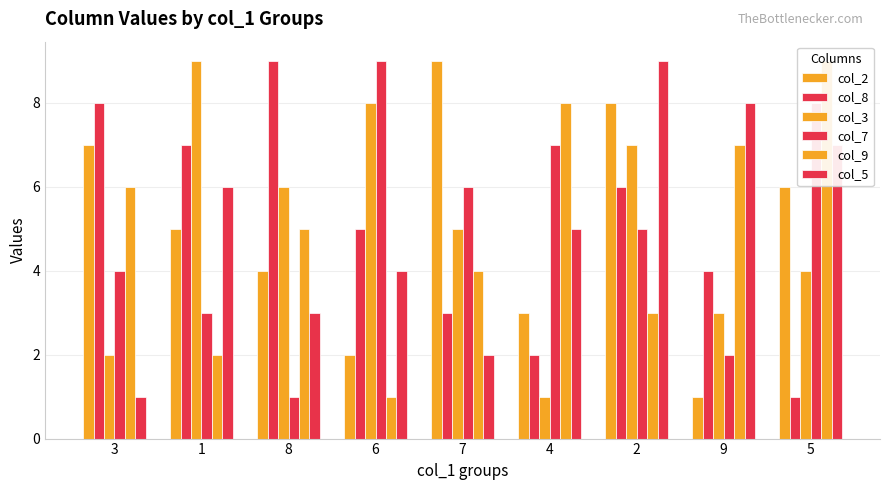

What is the label of the 6th bar from the left?

4